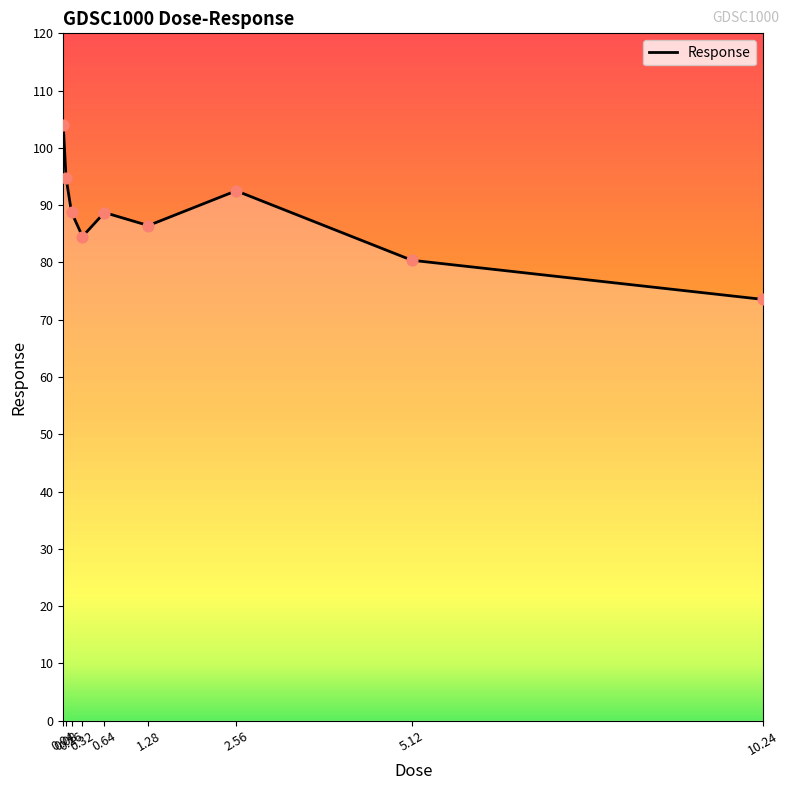

Between 10.24 and 0.32, which is larger?

0.32